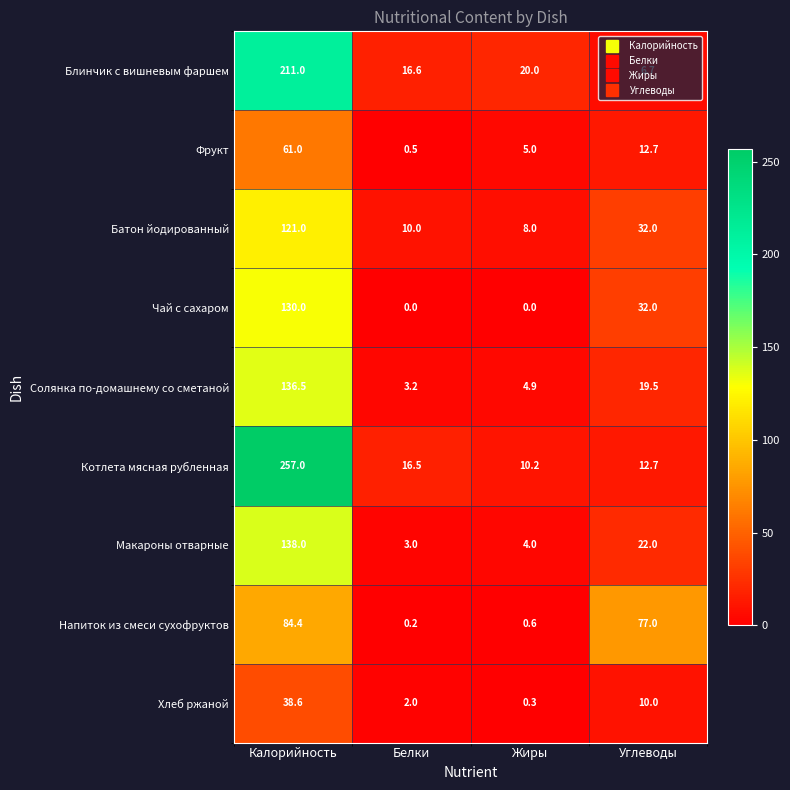

At which label is Батон йодированный closest to 64?

Углеводы